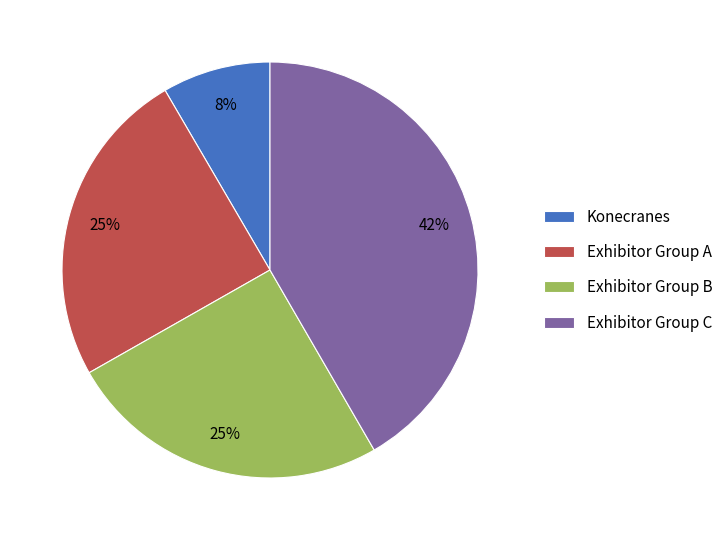

Is it true that Exhibitor Group A is 25% of the pie?

True